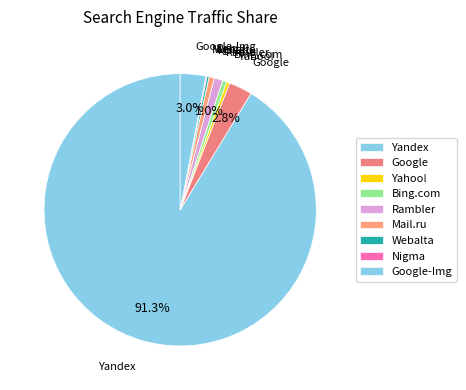

What is the total percentage of Google-Img and Yandex?

94.3%